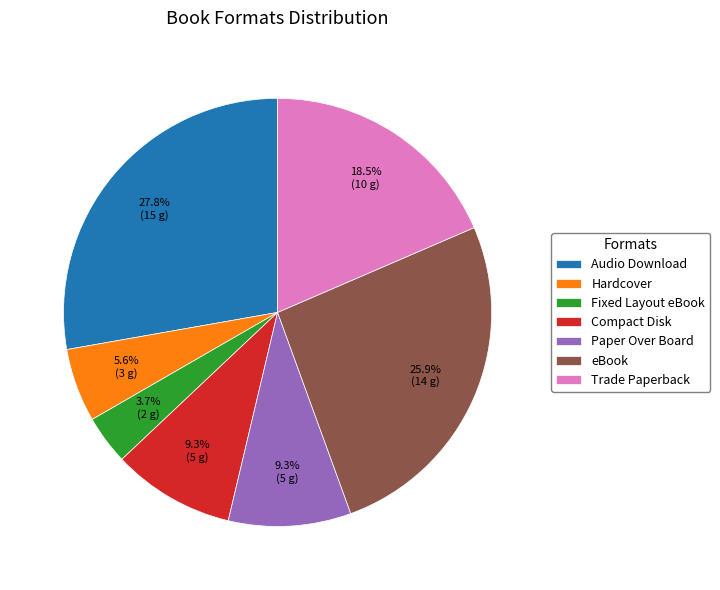

What percentage is the Audio Download slice, to the nearest percent?

28%